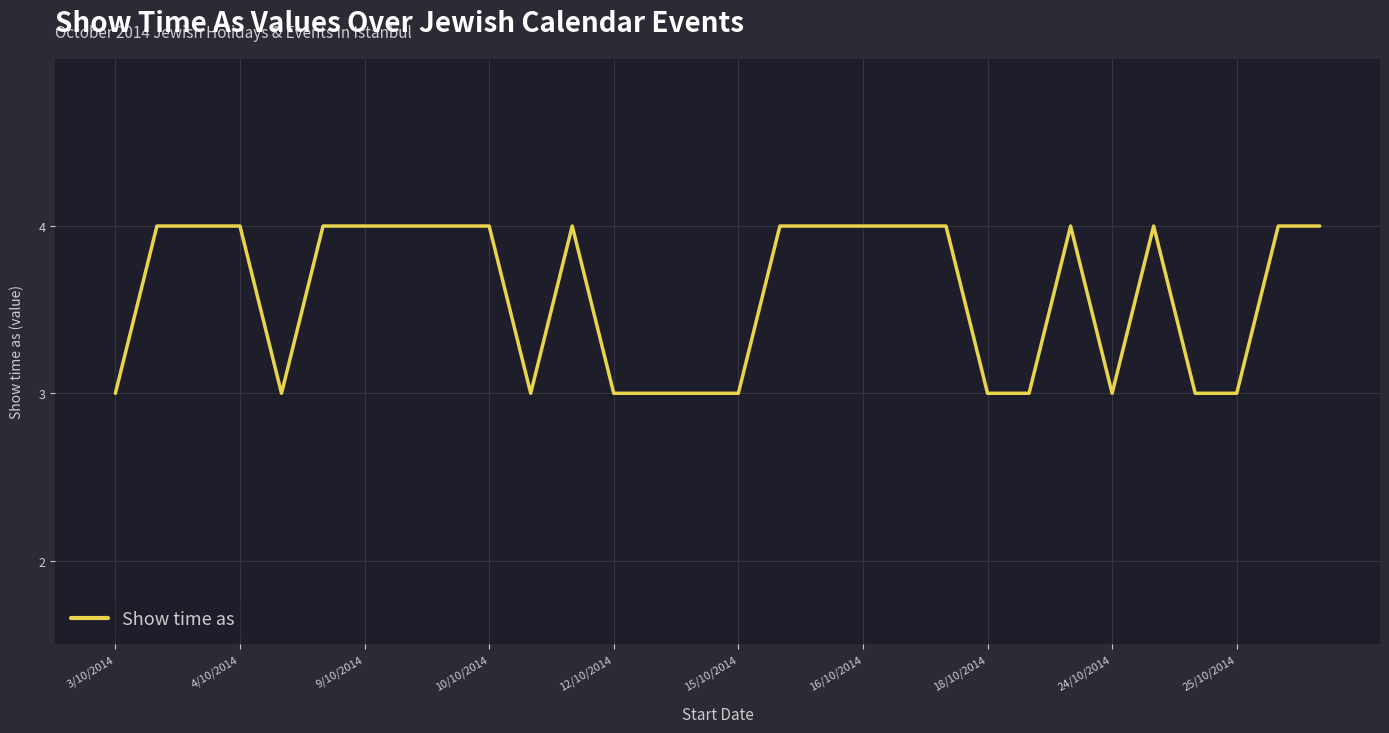

What is the maximum value shown in the chart?

4